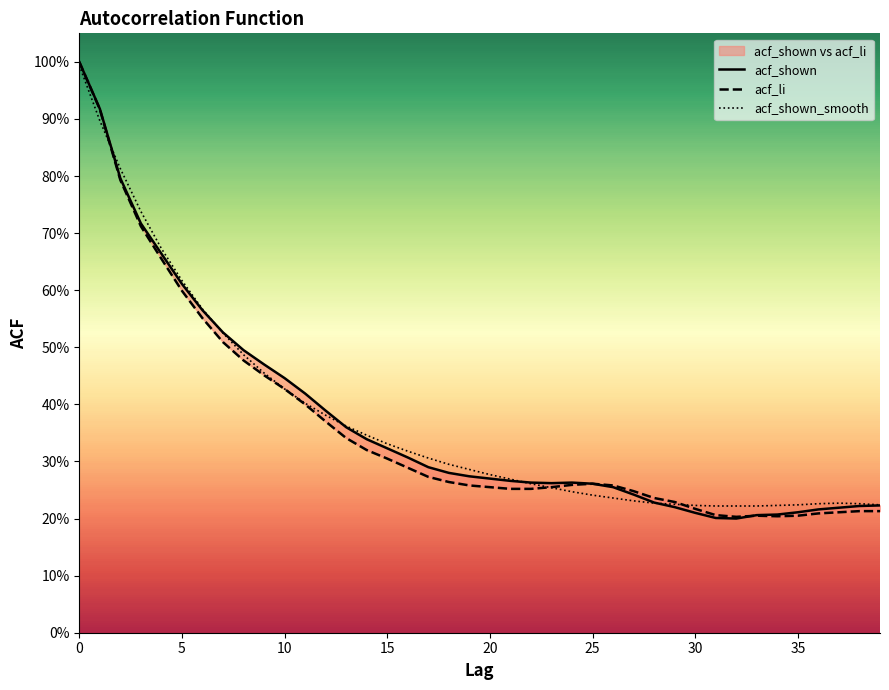

What is the minimum value shown in the chart?

0.2